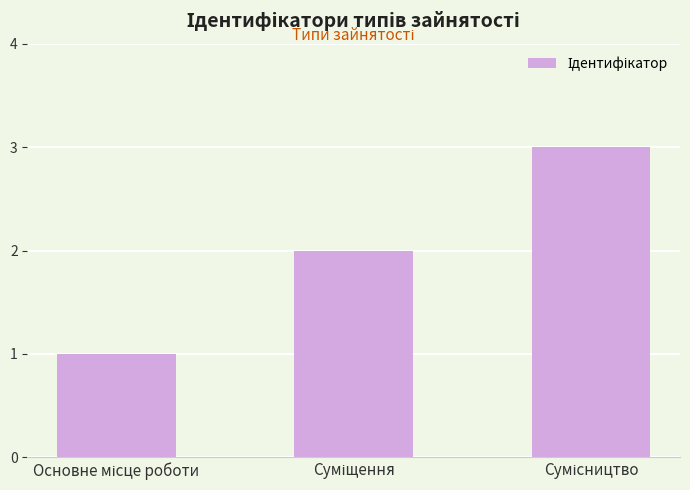

What is the greatest value displayed?

3